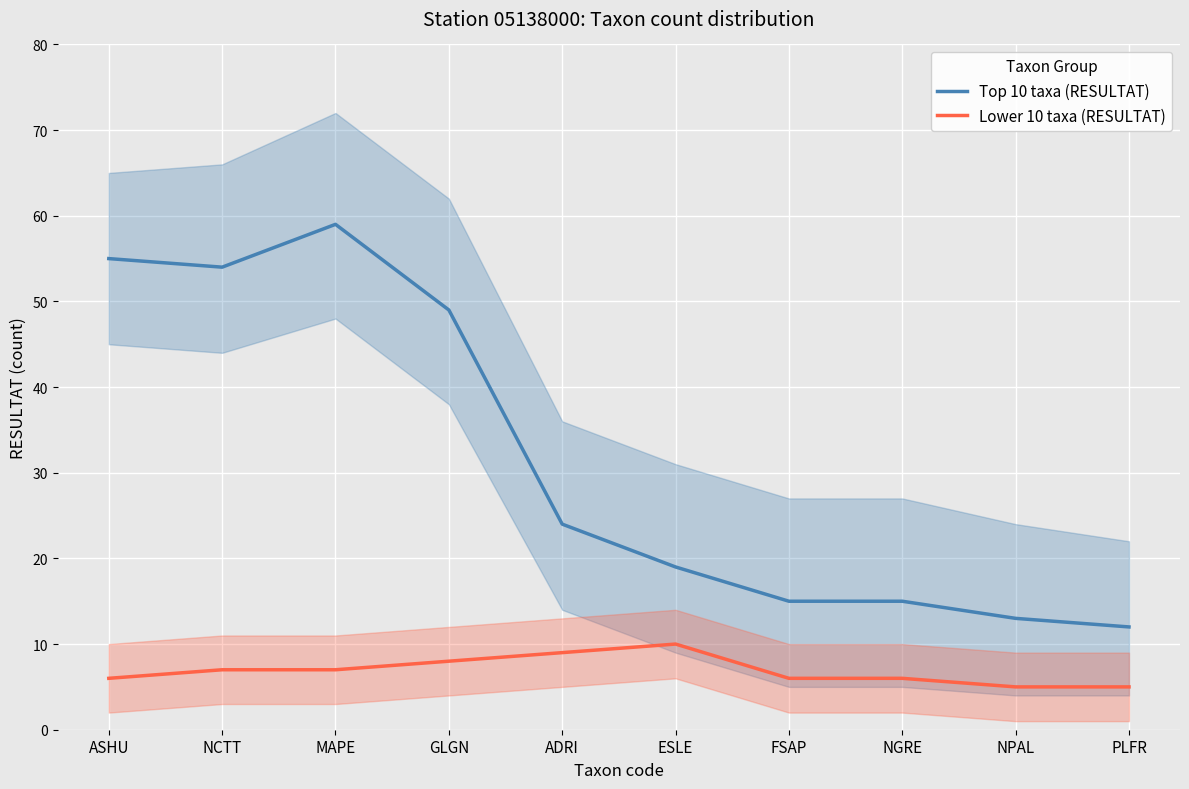

The value of Lower 10 taxa (RESULTAT) at MAPE is 11. True or false?

False